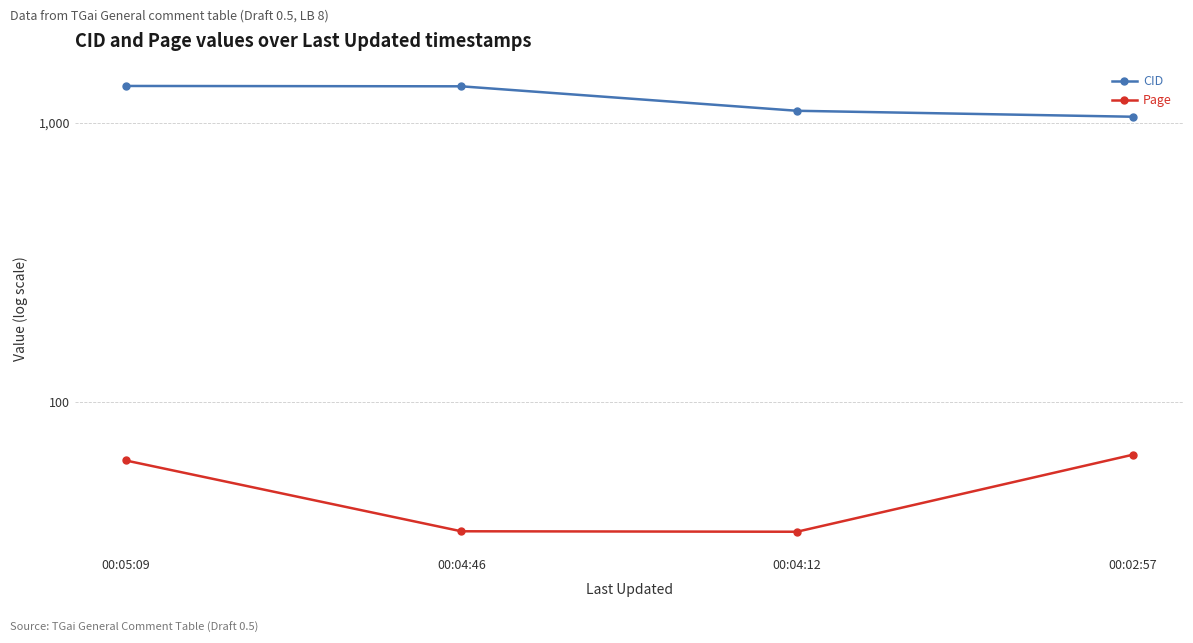

What is the difference between the maximum and minimum values in the CID series?

304.0